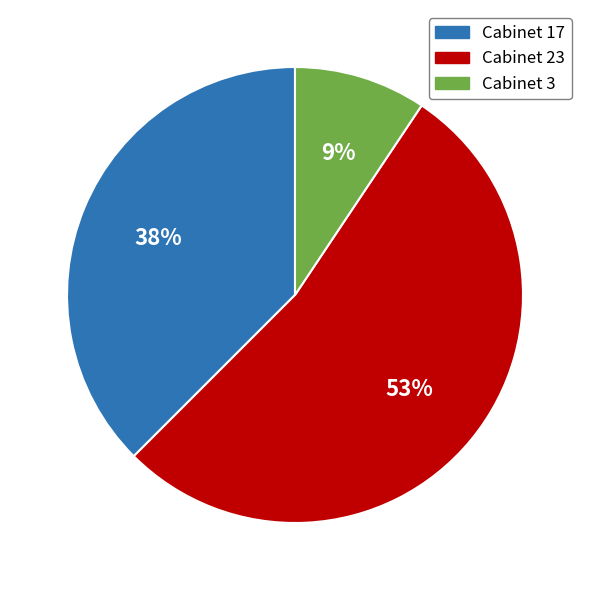

To the nearest percent, what is the average slice percentage?

33%